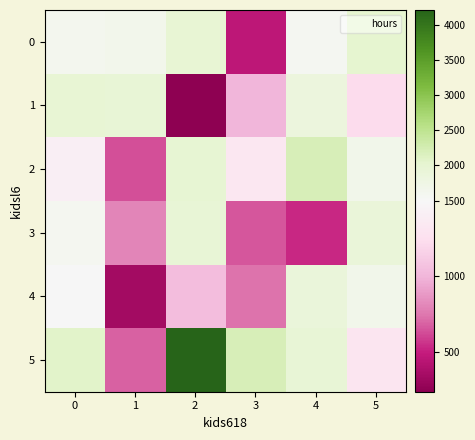

Which series has the largest total across all categories?

5